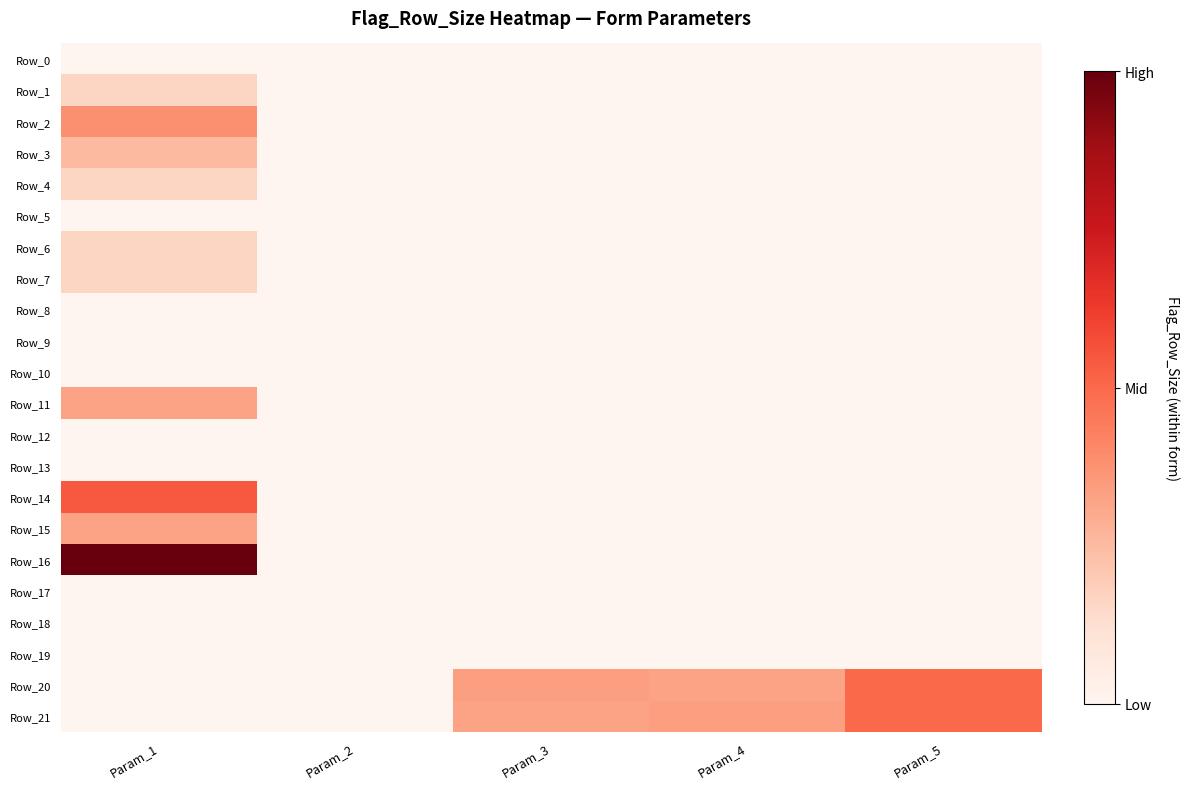

At which category is the sum across all series the highest?

Param_1